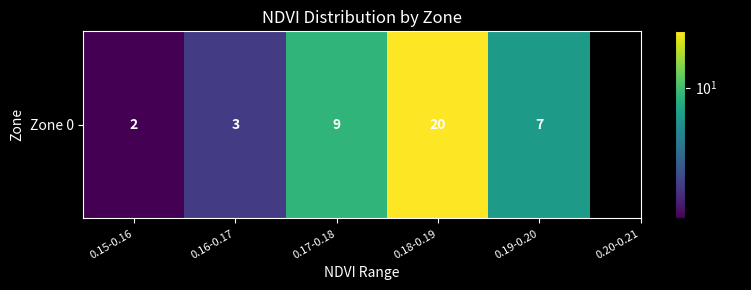

Reading left to right, extract all data points from this chart.

2	3	9	20	7